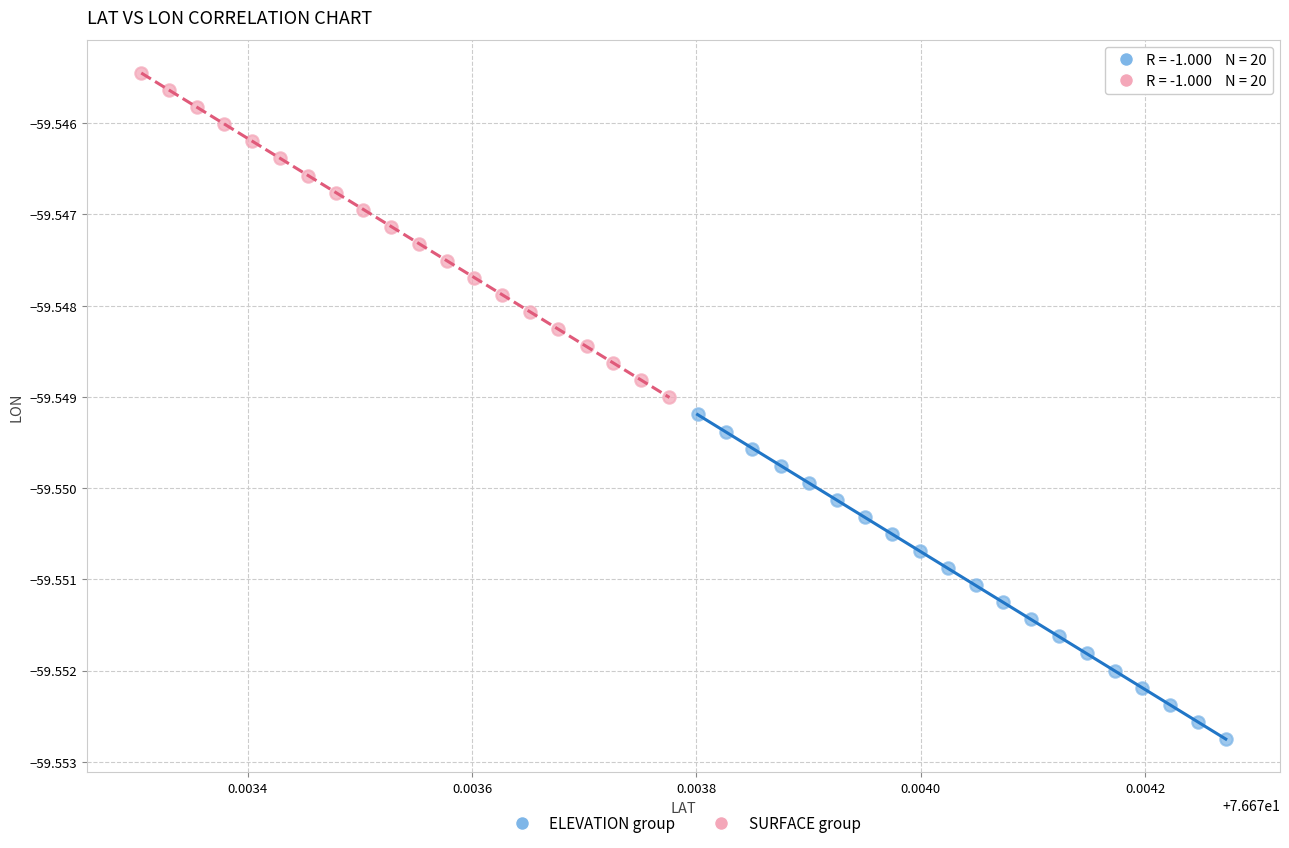

Which series has the widest spread of Y values?

ELEVATION group